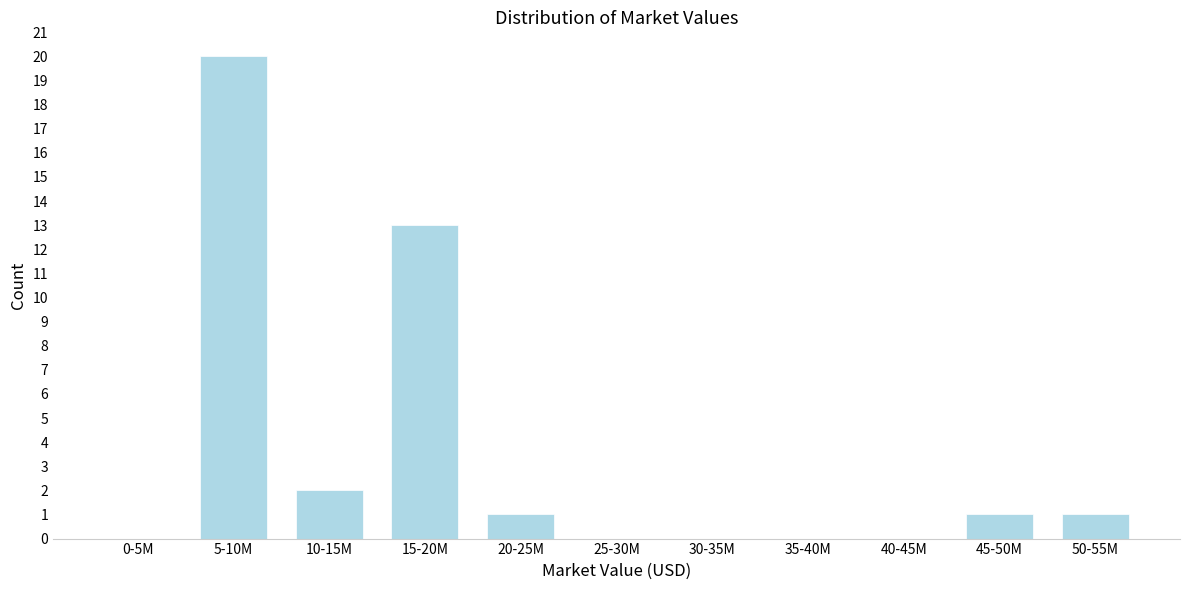

Reading left to right, transcribe all the data shown in this chart.

0-5M=0	5-10M=20	10-15M=2	15-20M=13	20-25M=1	25-30M=0	30-35M=0	35-40M=0	40-45M=0	45-50M=1	50-55M=1